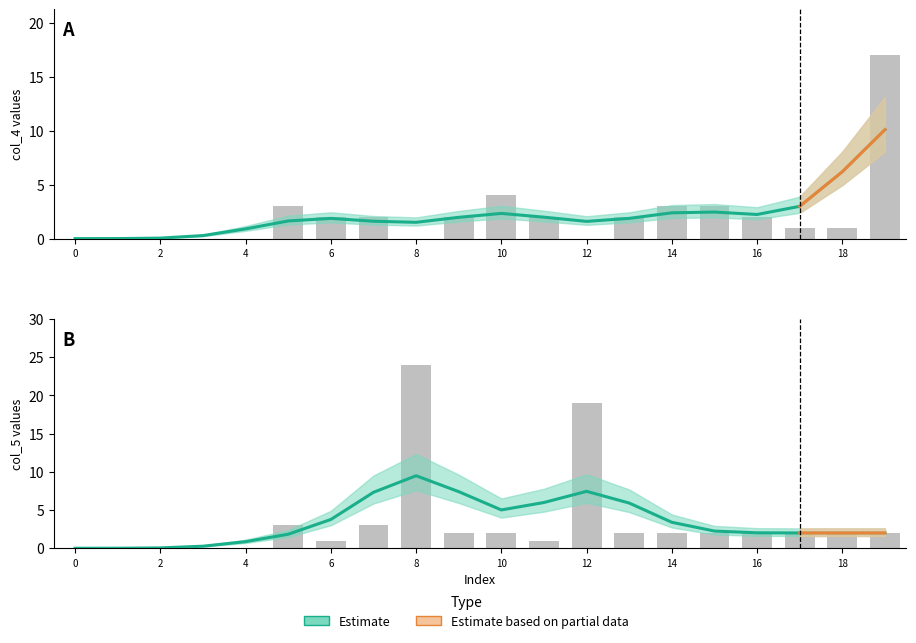

Read the col_5 value at 5.

3